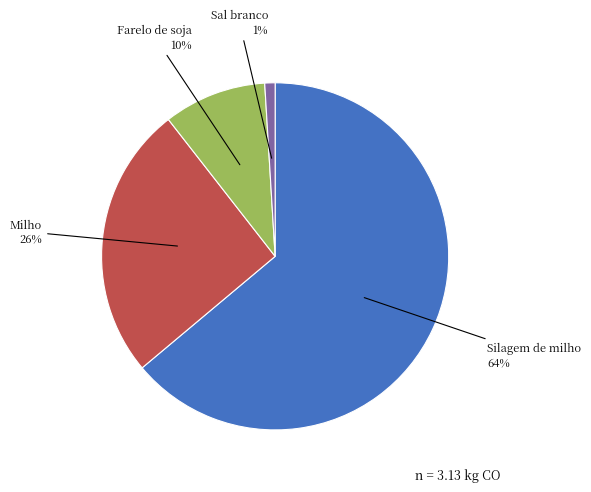

Does any single category account for the majority?

Yes